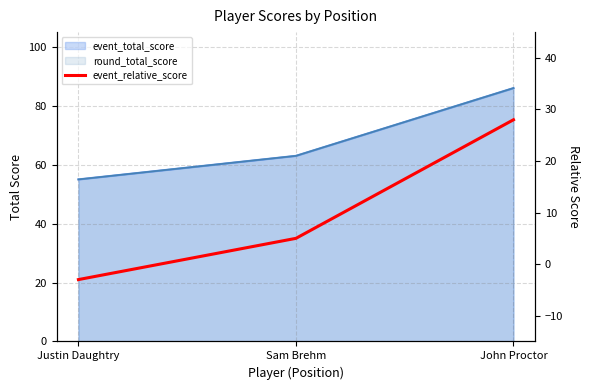

How many values are below 5?

1